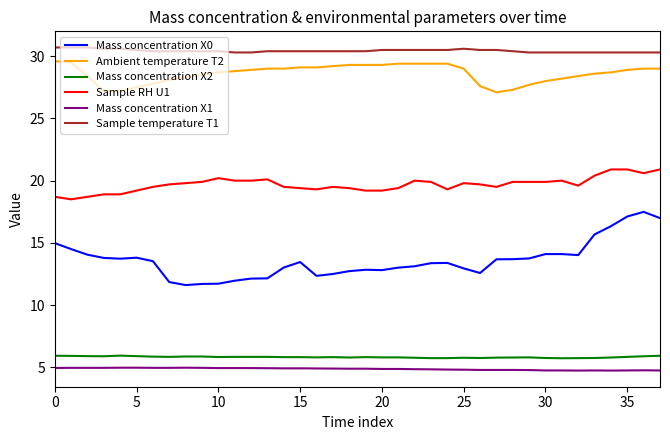

Which series has the largest range (max minus min)?

Mass concentration X0